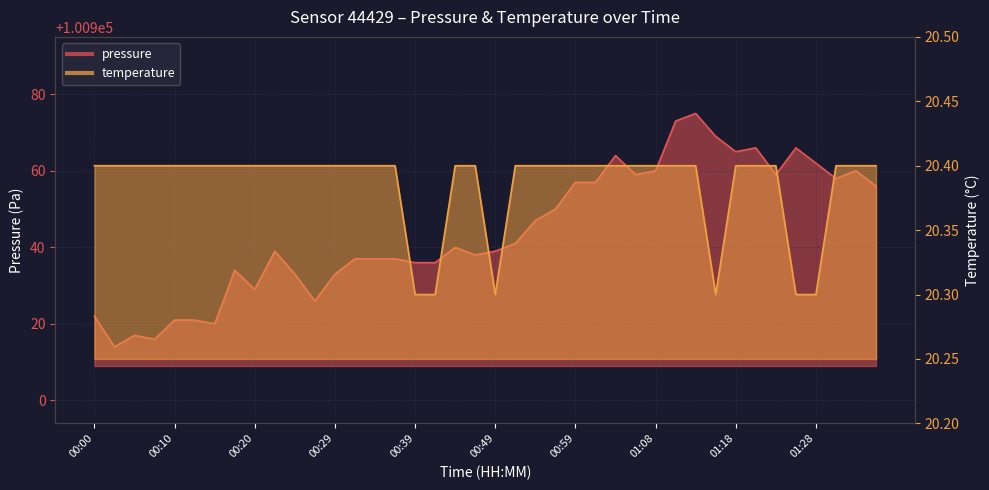

How many categories are shown in the chart?

40